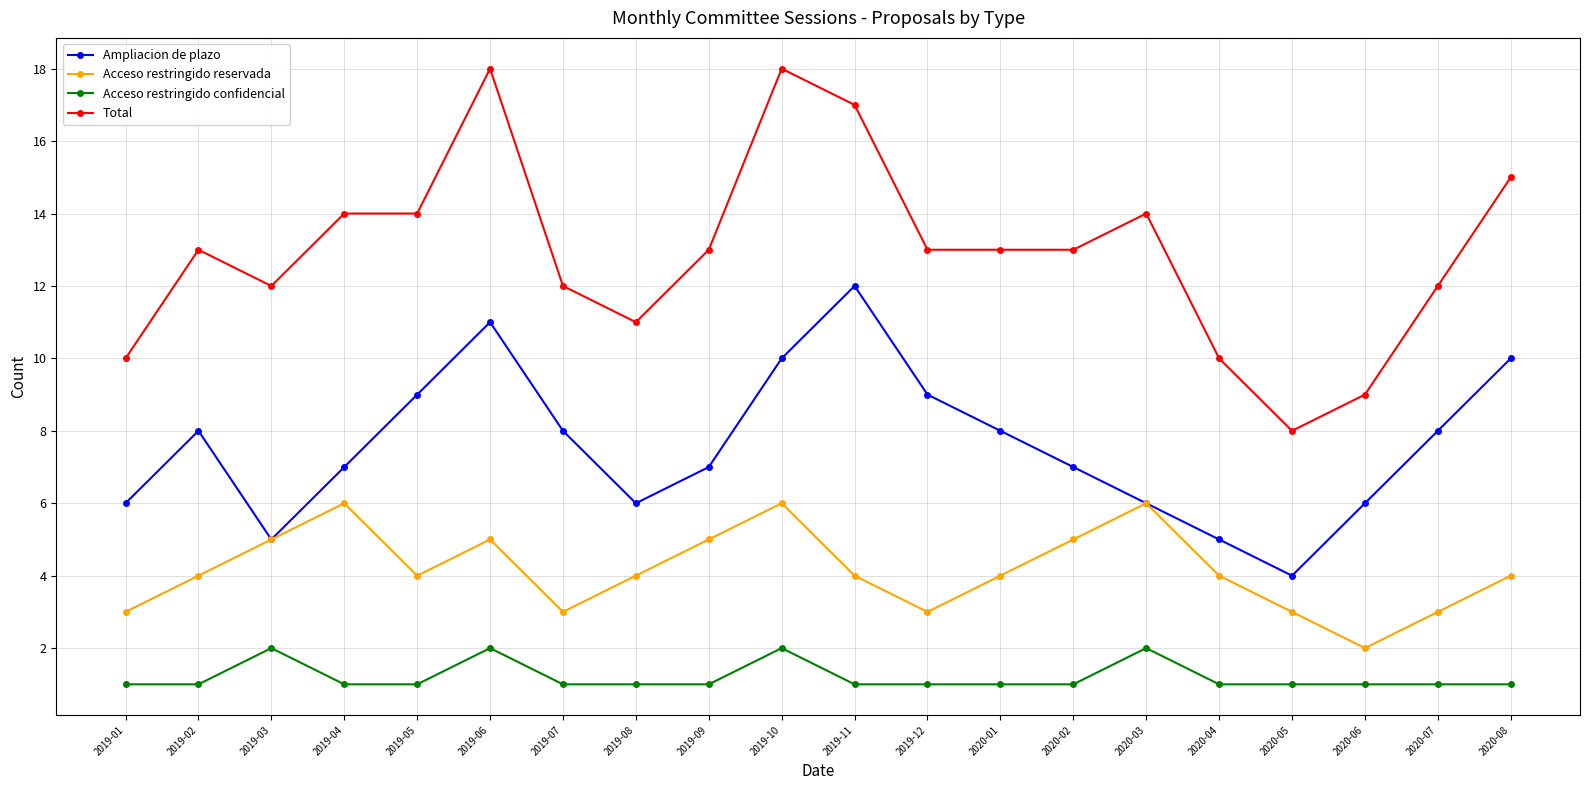

What is the difference between the highest and lowest values at 2019-06?

16